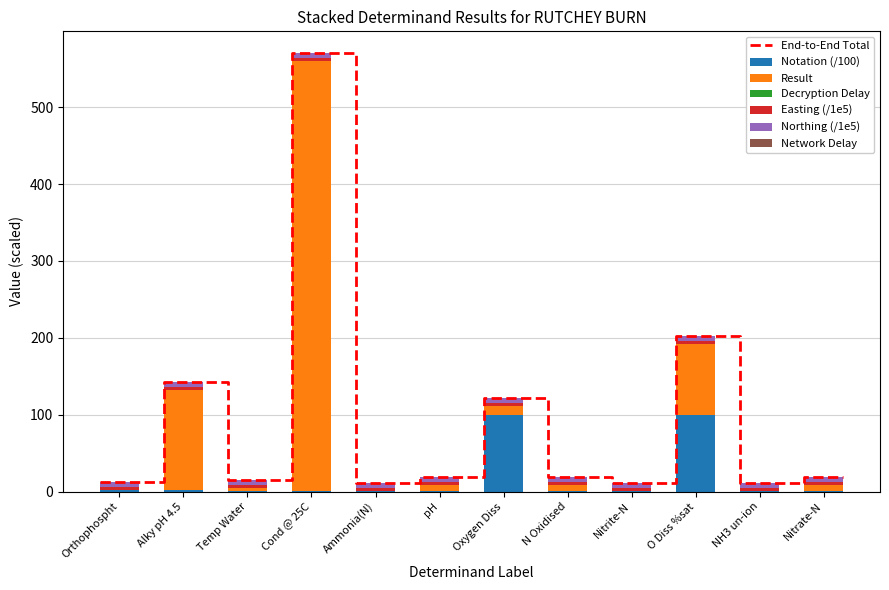

Which series has the largest total across all categories?

result